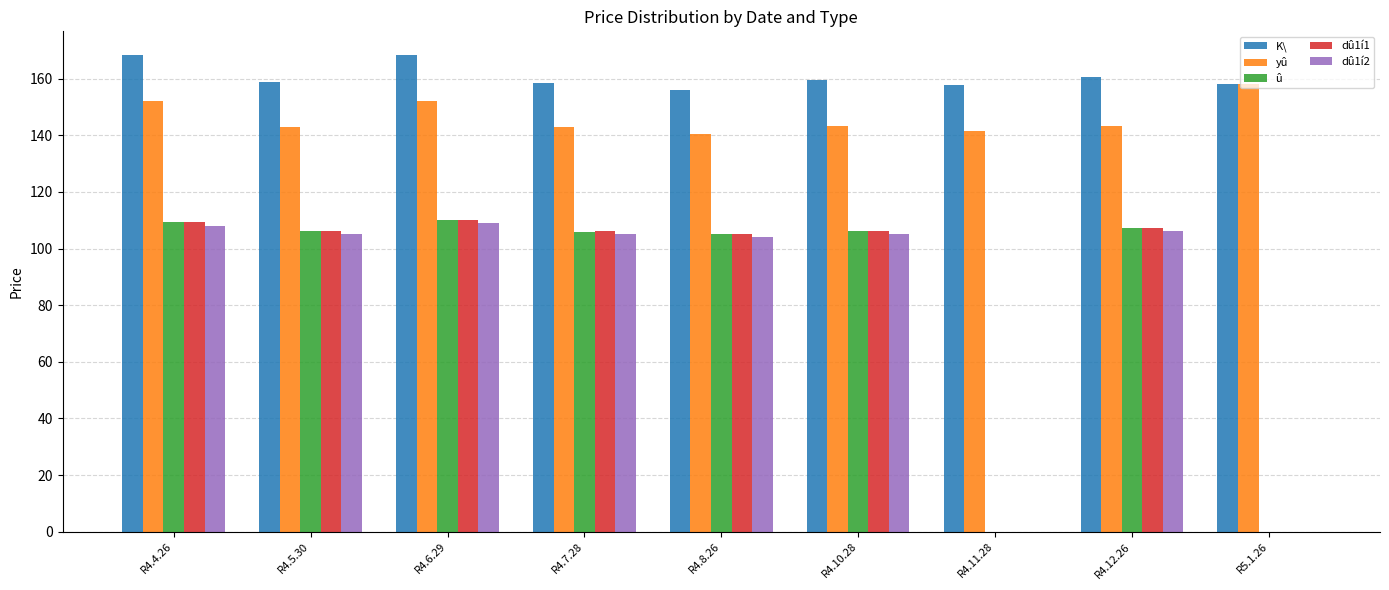

What is the highest value of the yû series?

158.1